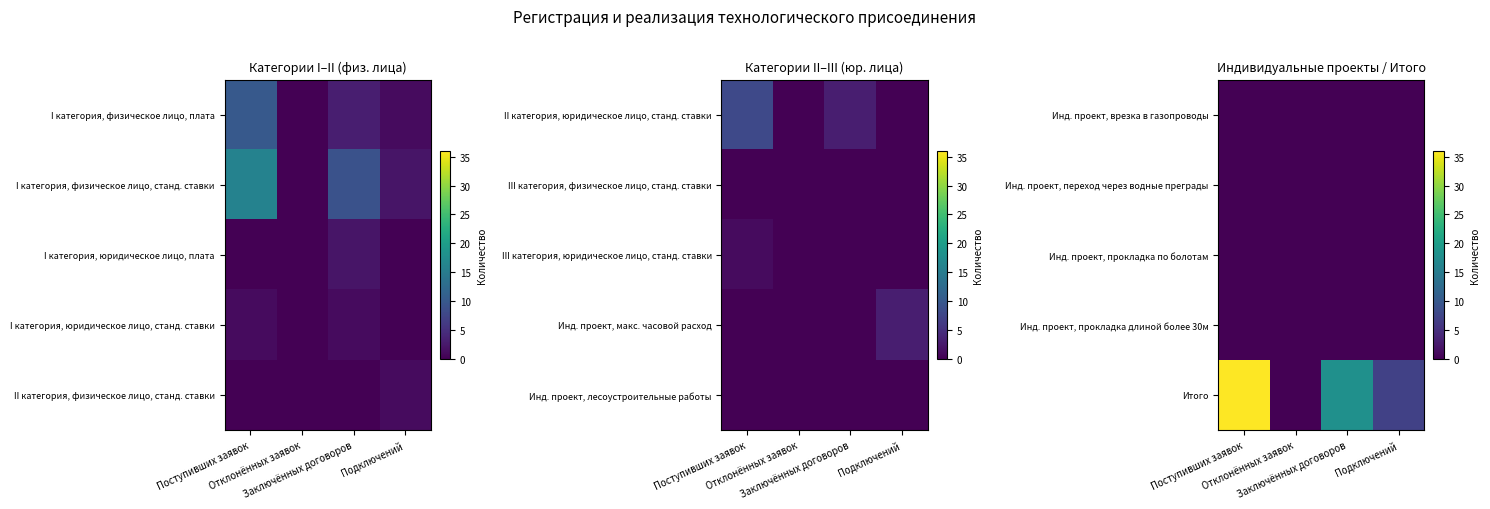

At which category is the sum across all series the highest?

Поступивших заявок